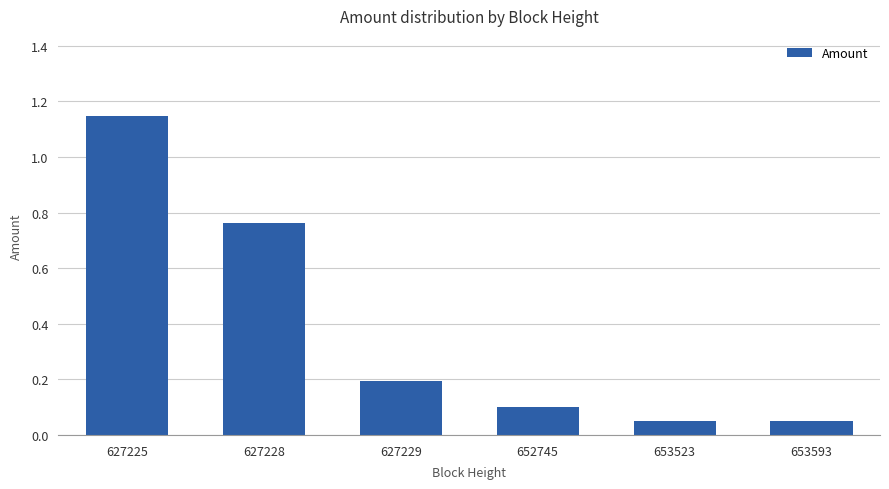

What is the difference between the second highest and minimum values?

0.7